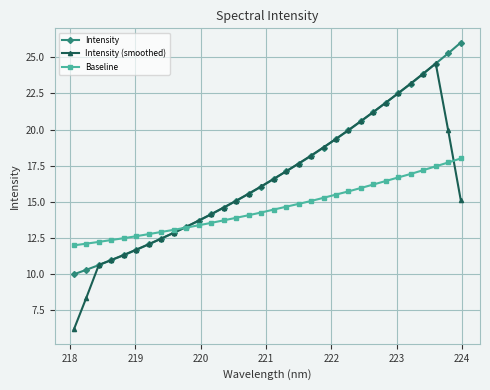

What is the value of the Baseline point at the 1st from the left?

12.0